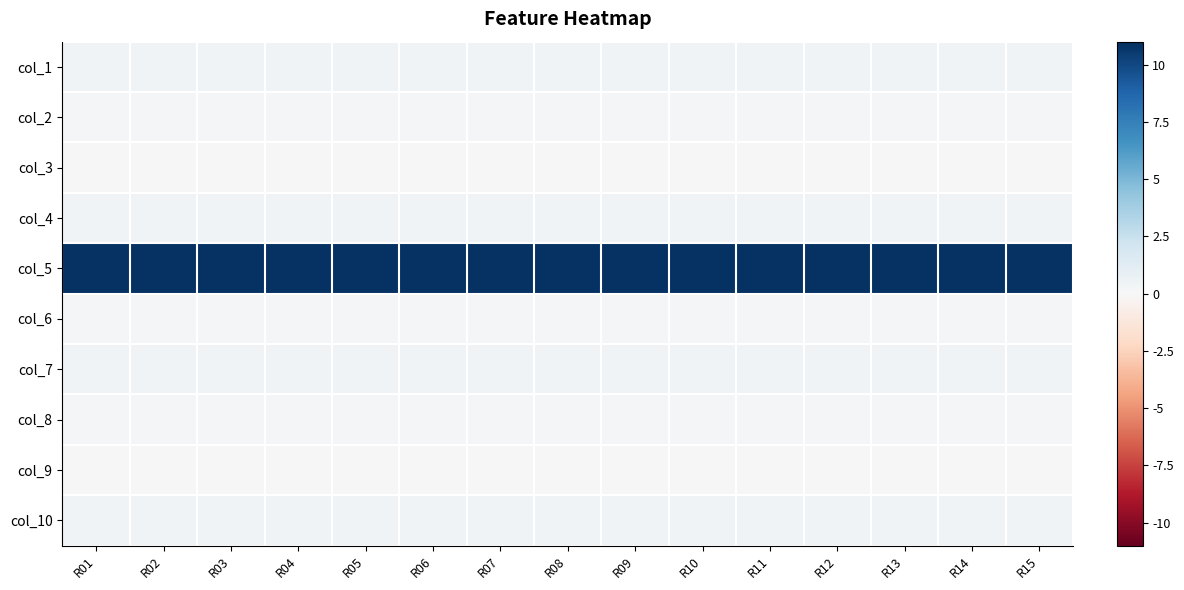

Rank the series at R05 from lowest to highest value.

col_3, col_9, col_2, col_6, col_8, col_4, col_10, col_1, col_7, col_5